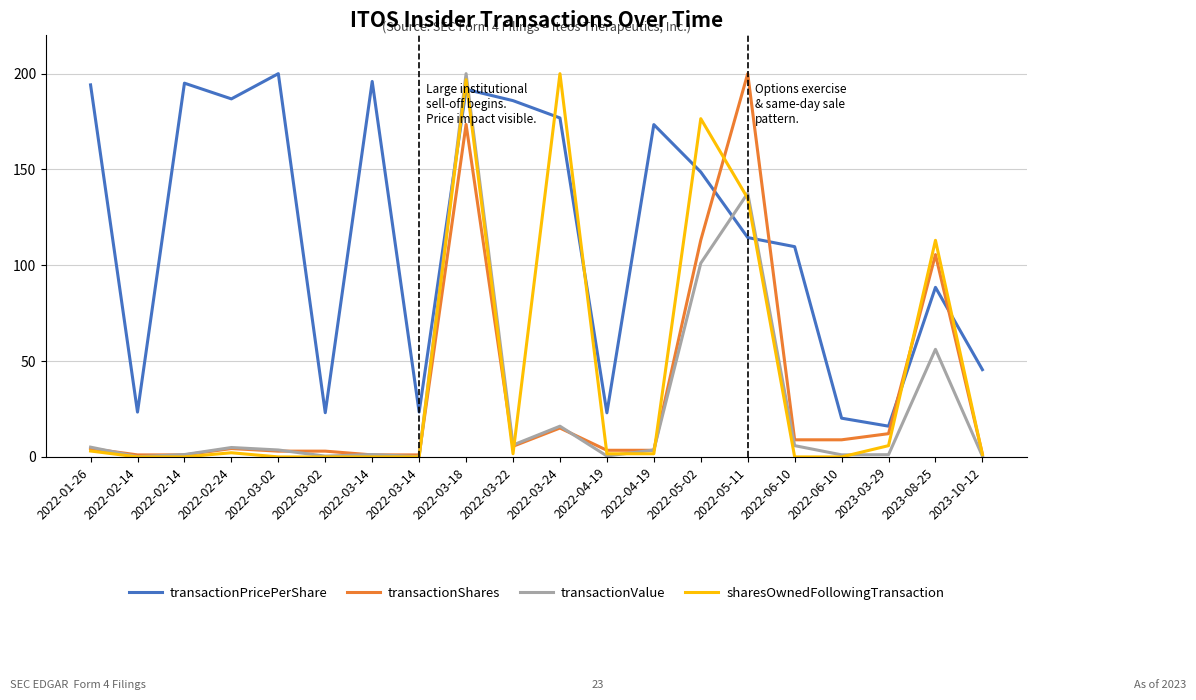

What is the label of the 9th point from the left?

2022-03-18